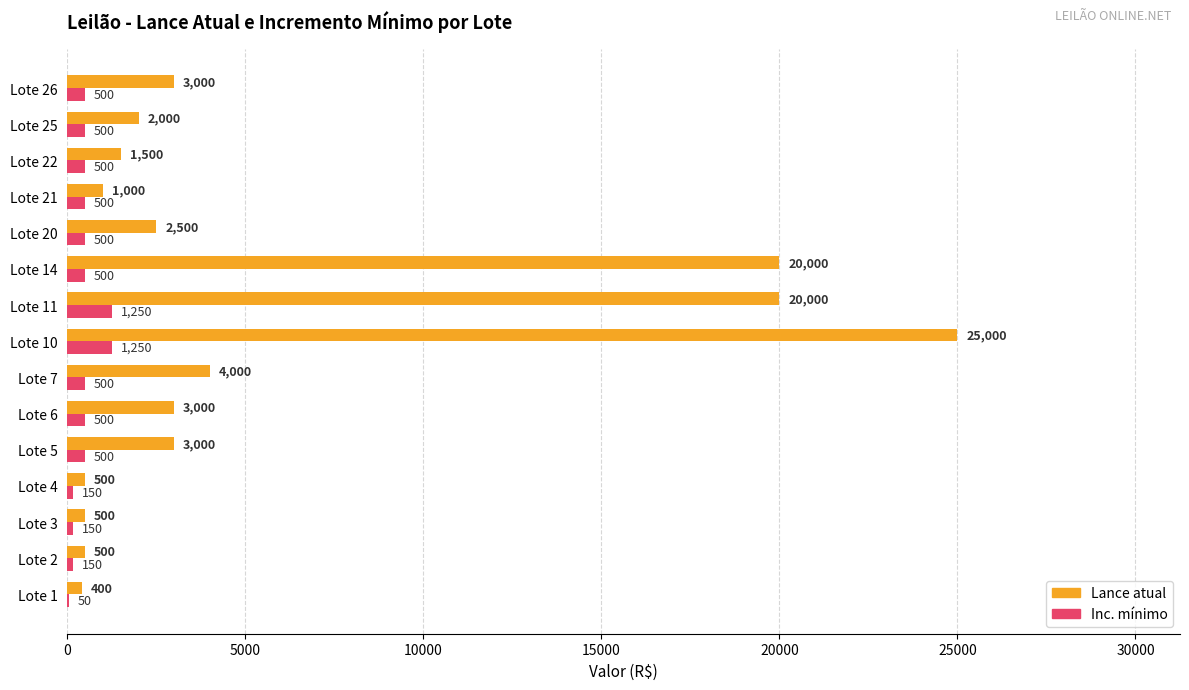

What is the average value of the Lance atual series?

5793